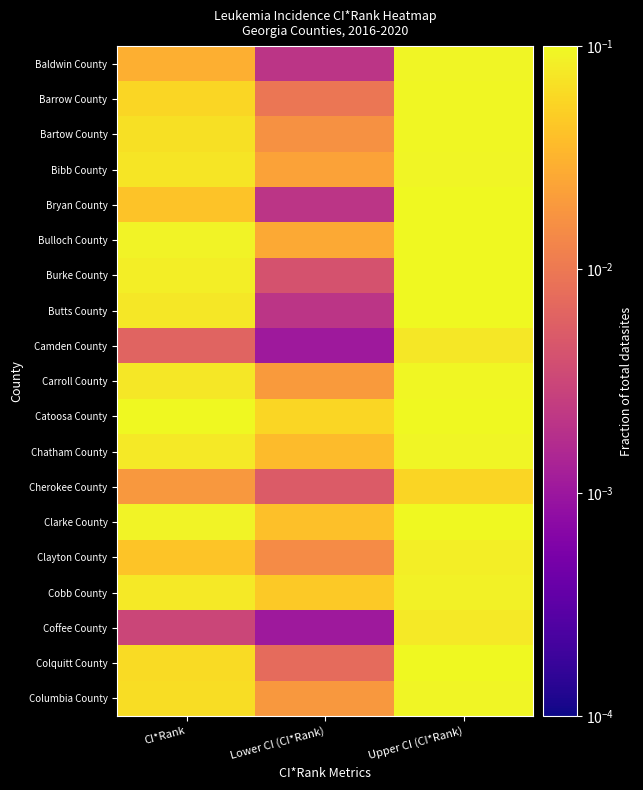

What is the difference between the highest and lowest values at CI*Rank?

0.1